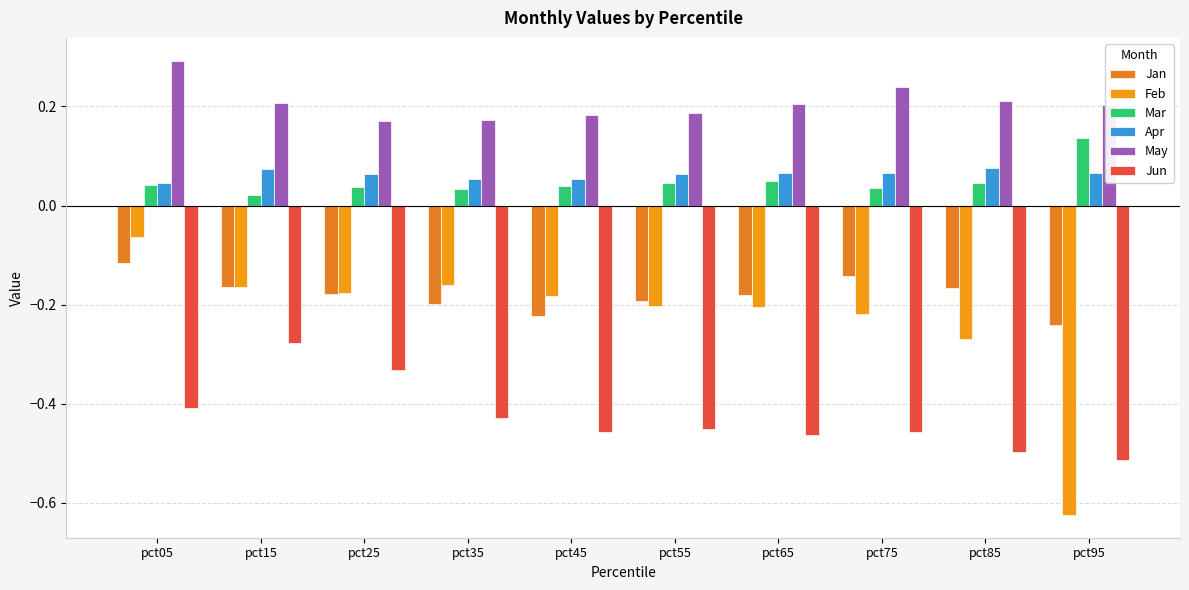

How many data points does each series have?

10